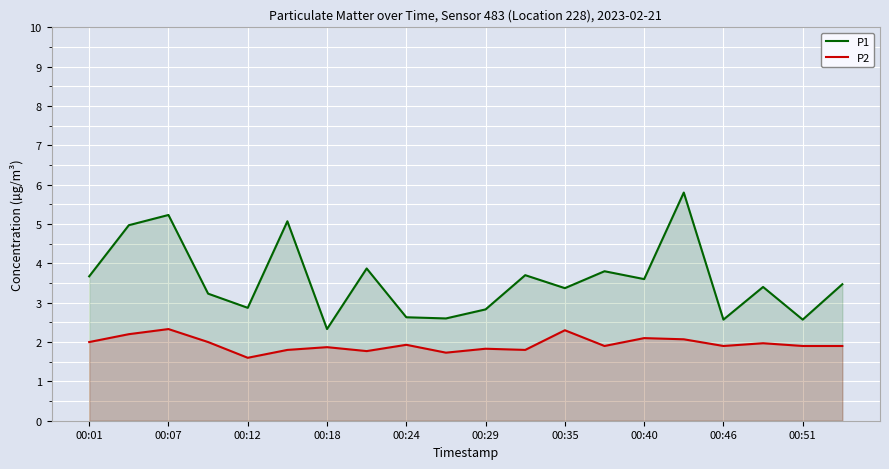

What are all the series names shown in the legend?

P1, P2